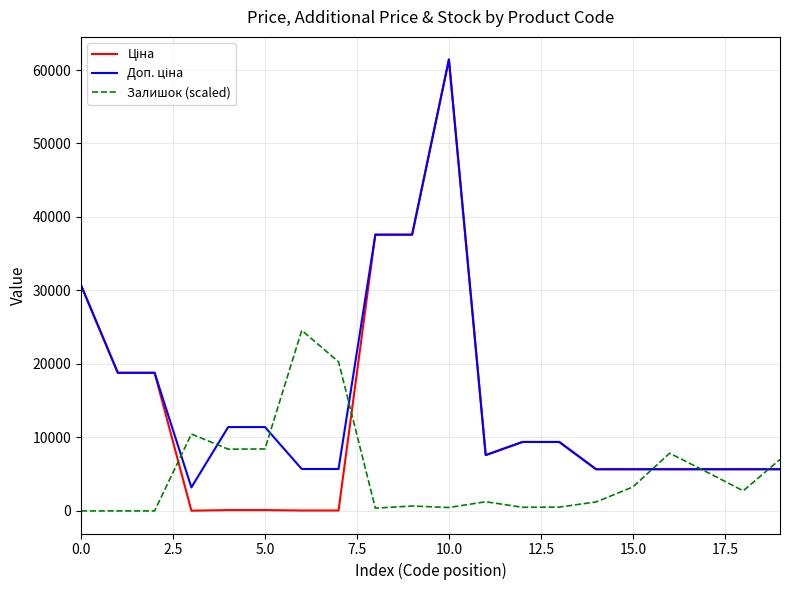

At which category is the sum across all series the highest?

10.0